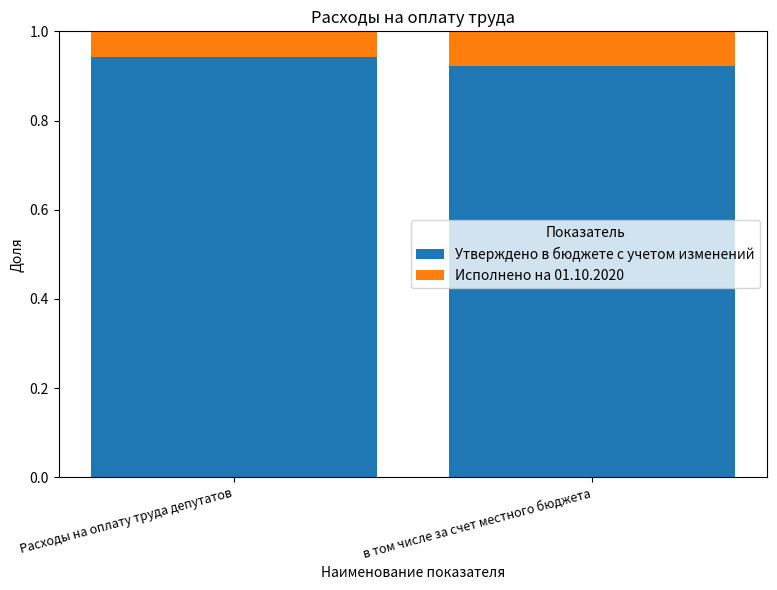

What is the sum of all Утверждено в бюджете с учетом изменений values?

1.9